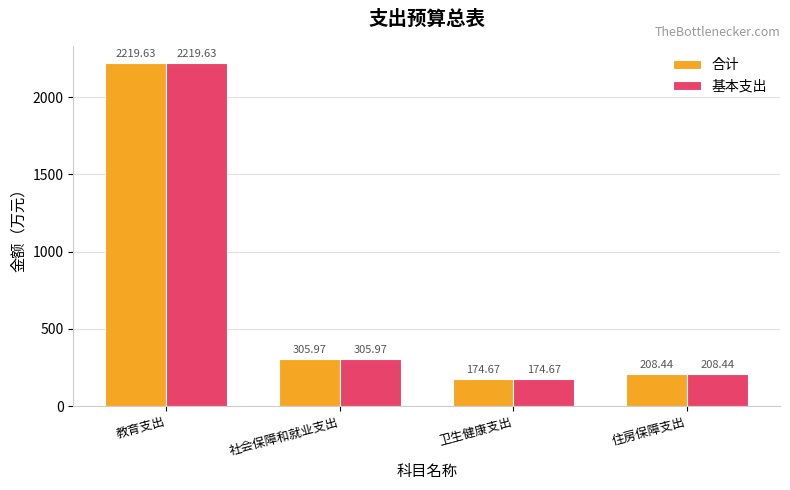

At which label is 基本支出 closest to 1197?

社会保障和就业支出